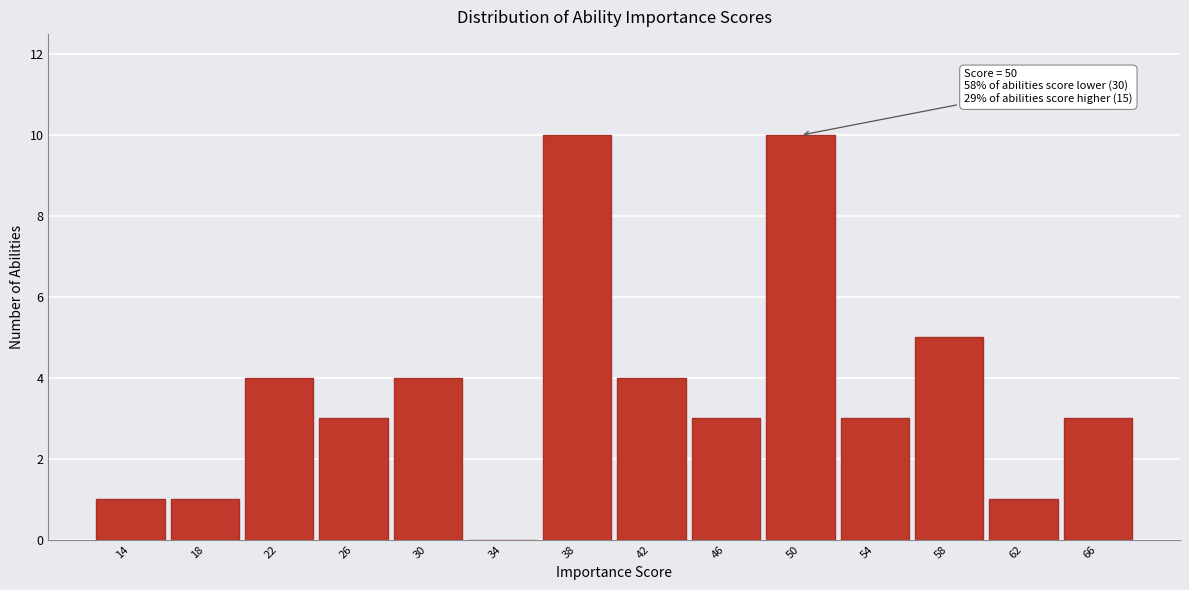

Reading left to right, transcribe all the data shown in this chart.

14=1	18=1	22=4	26=3	30=4	34=0	38=10	42=4	46=3	50=10	54=3	58=5	62=1	66=3